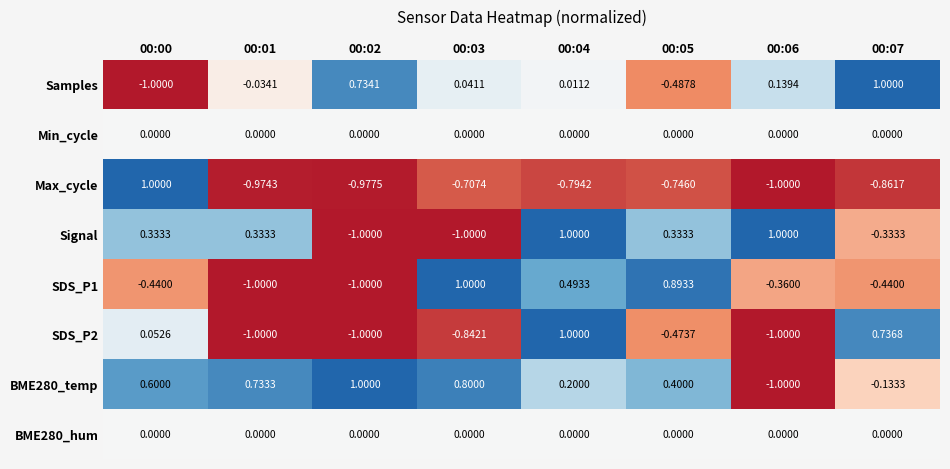

Is the value of Max_cycle at 00:04 greater than the value of SDS_P2 at 00:06?

Yes